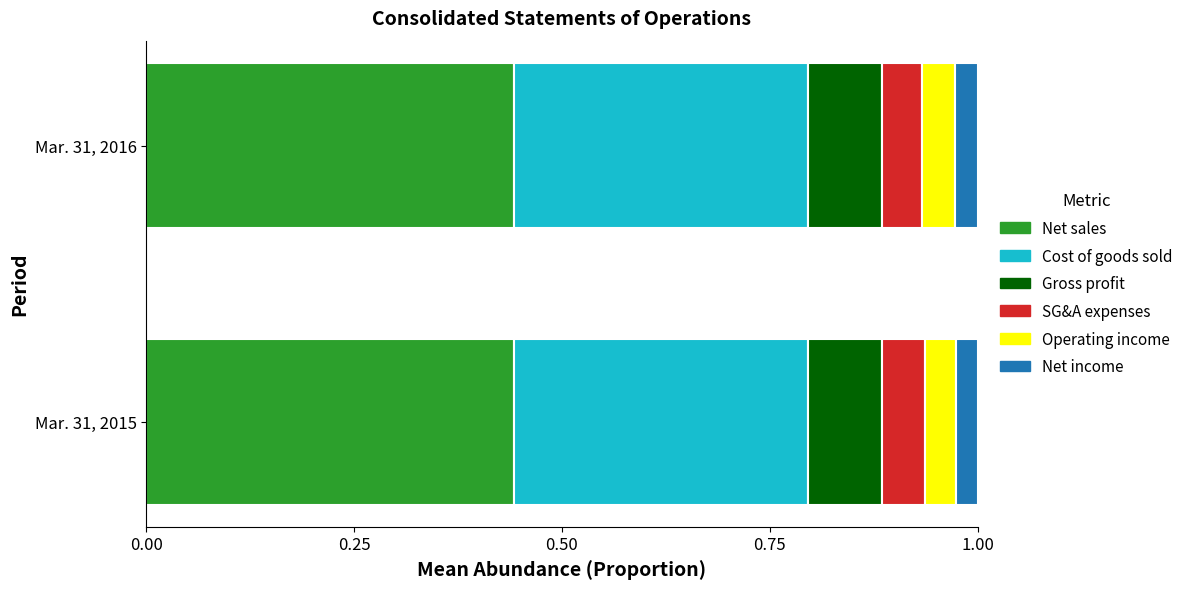

What is the sum of the Net sales values at Mar. 31, 2016 and Mar. 31, 2015?

0.9